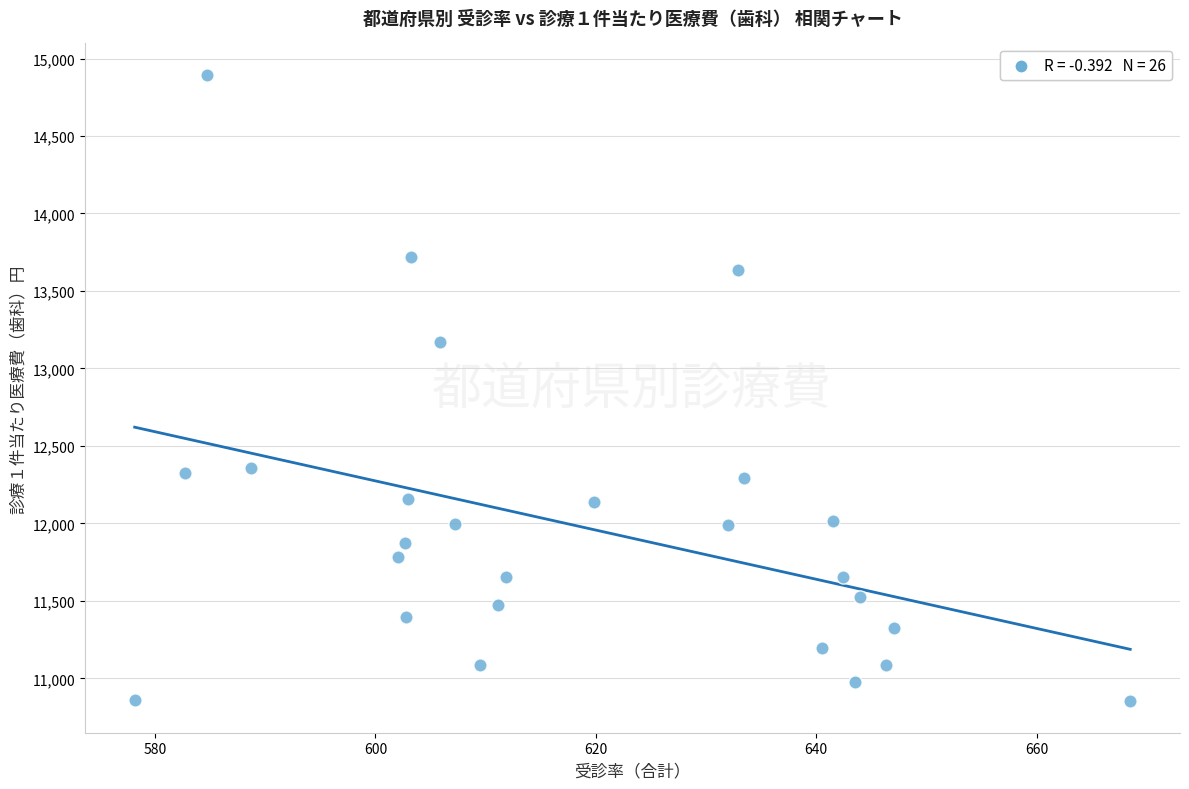

What Y value in the scatter plot is closest to 12873?

13171